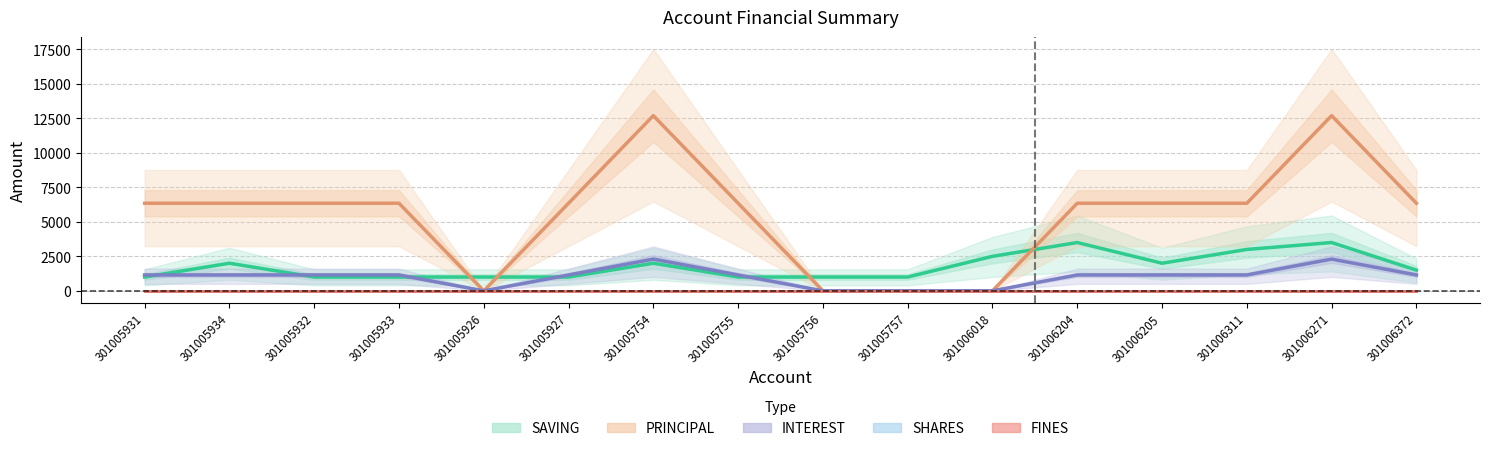

Does the chart display data point markers on the line(s)?

No